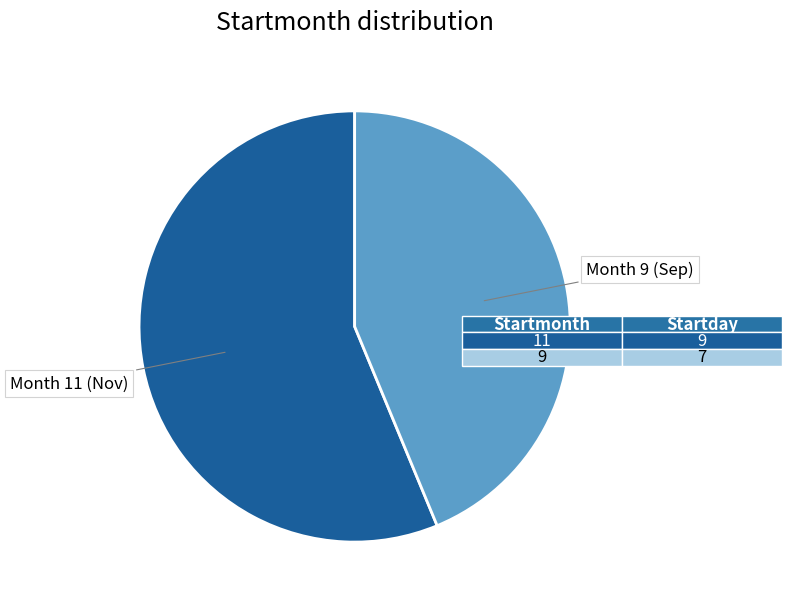

Is there any slice that represents more than half of the pie?

Yes